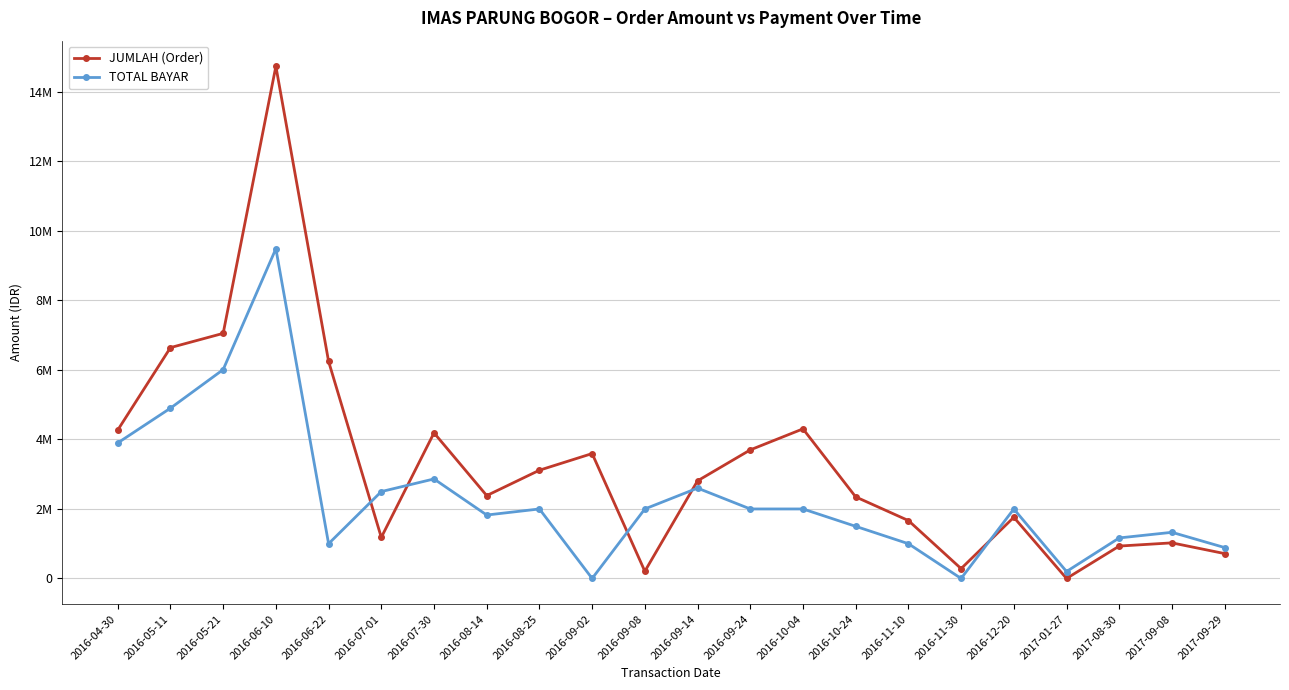

What is the spread (max minus min) of values at 2016-07-01?

1318137